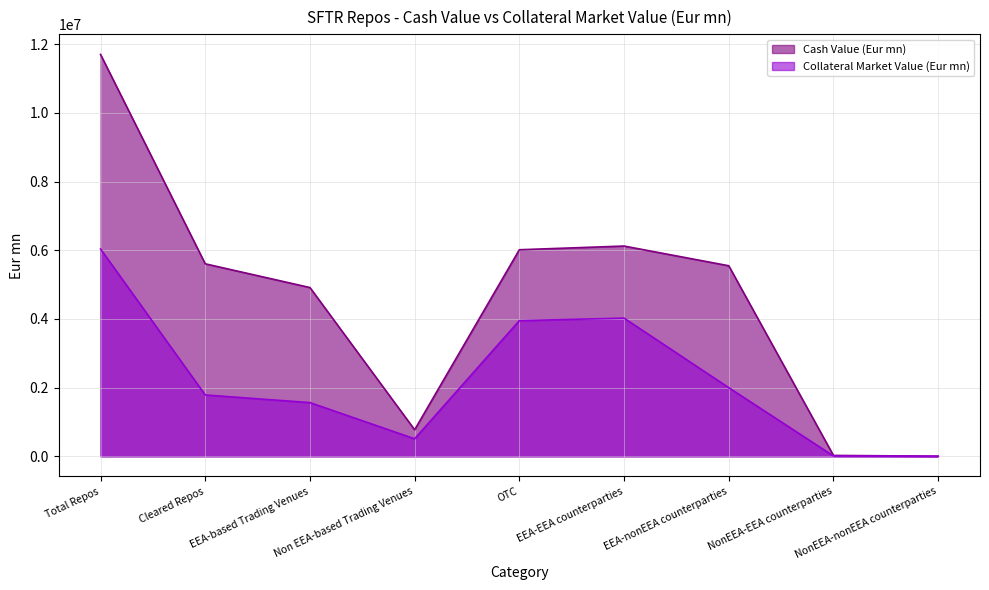

At which label does Collateral Market Value (Eur mn) reach its peak?

Total Repos